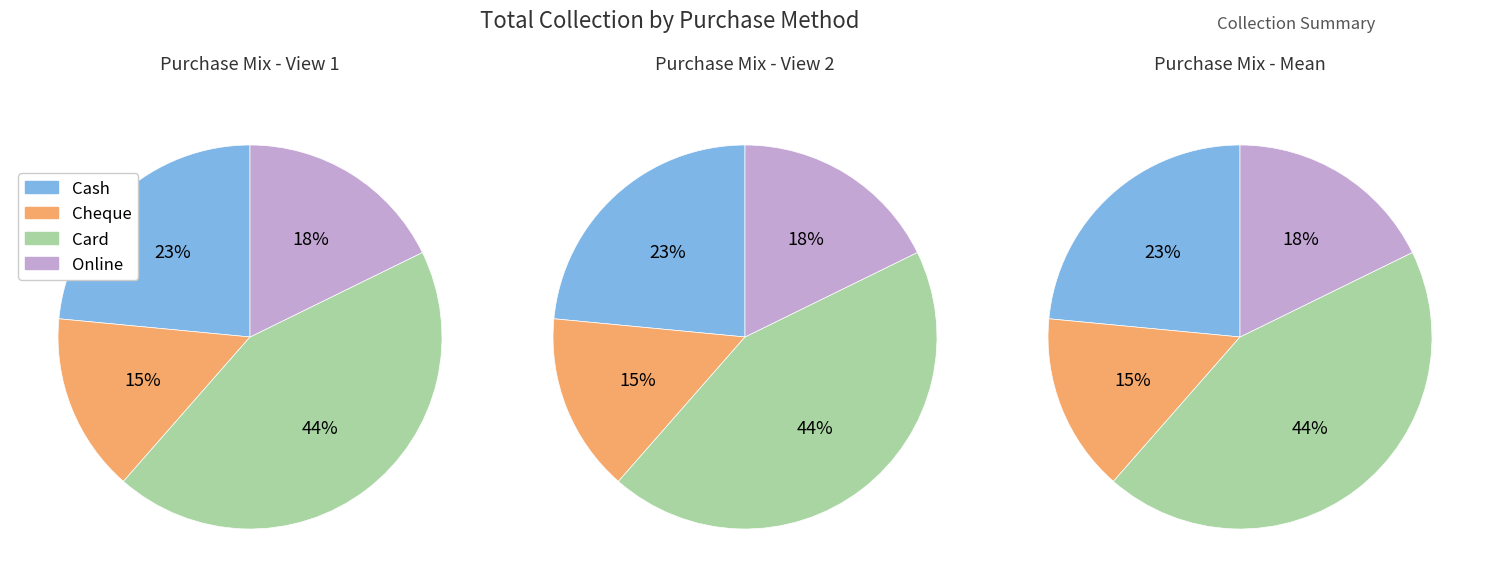

To the nearest percent, what is the difference between the largest and smallest slice percentages?

29%